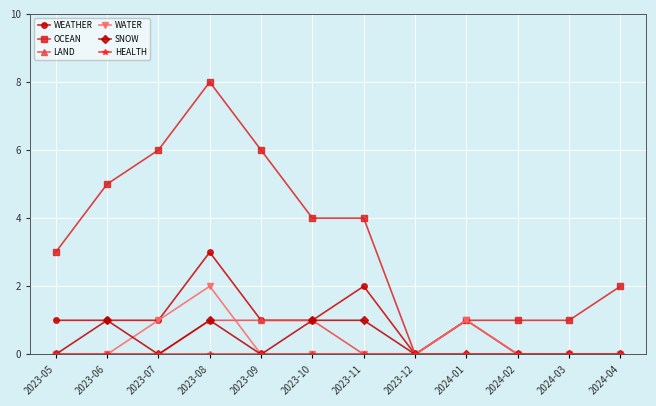

The value of OCEAN at 2023-11 is 4. True or false?

True